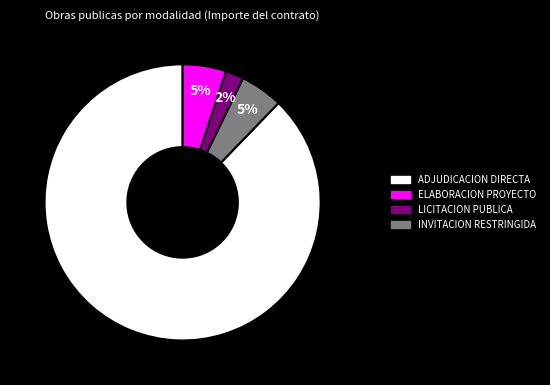

Does any single category account for the majority?

Yes